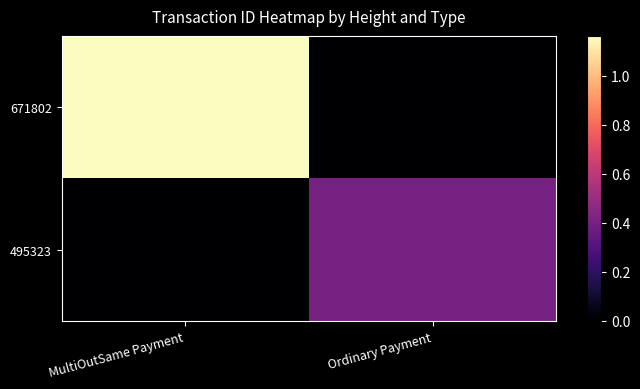

At which category is the sum across all series the highest?

MultiOutSame Payment